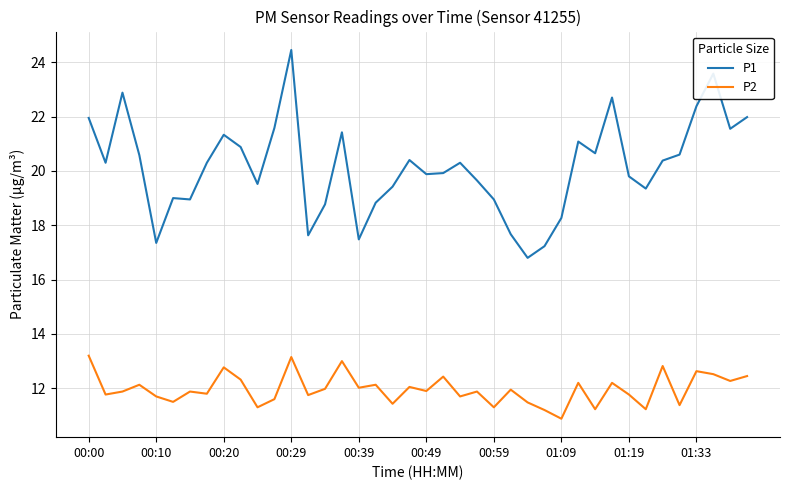

Which series has the largest total across all categories?

P1